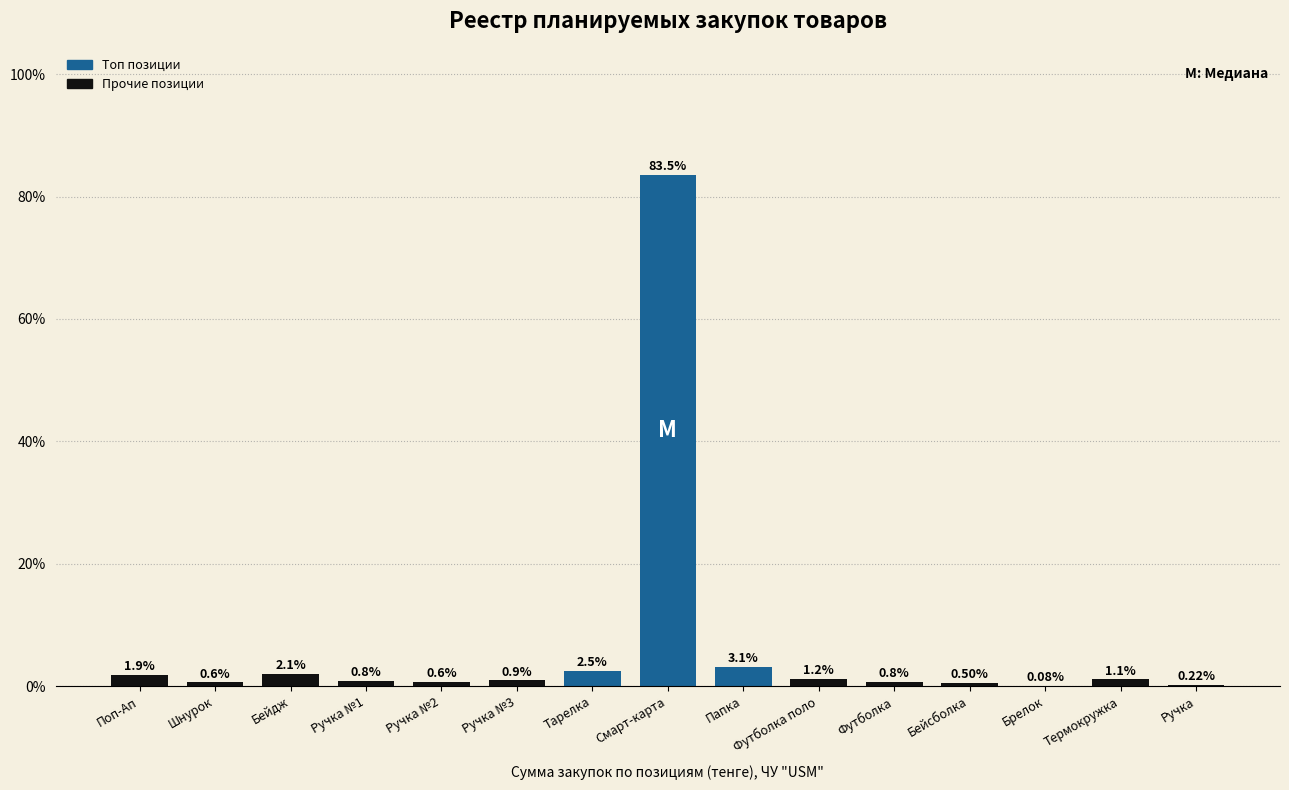

What is the average value?

6.7